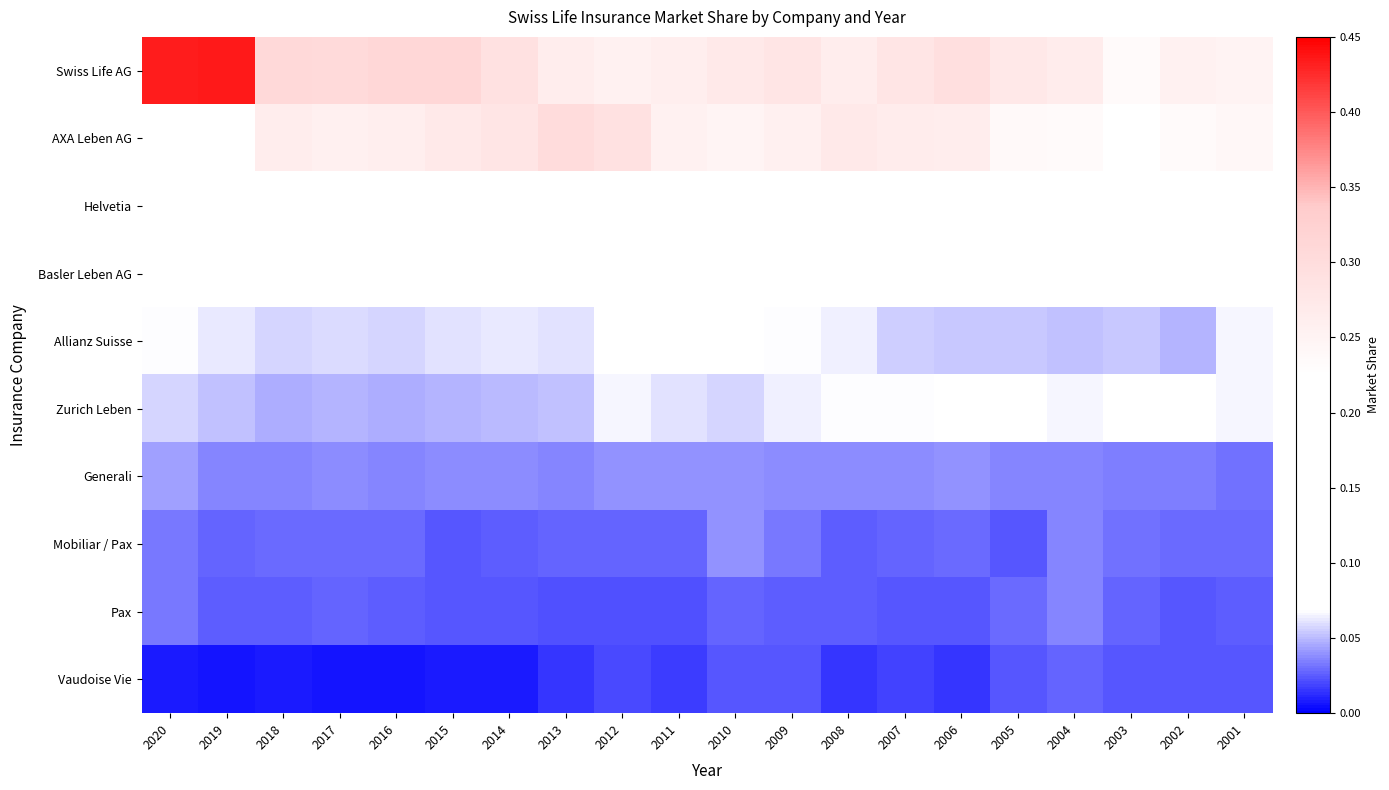

What is the spread (max minus min) of values at 2017?

0.3